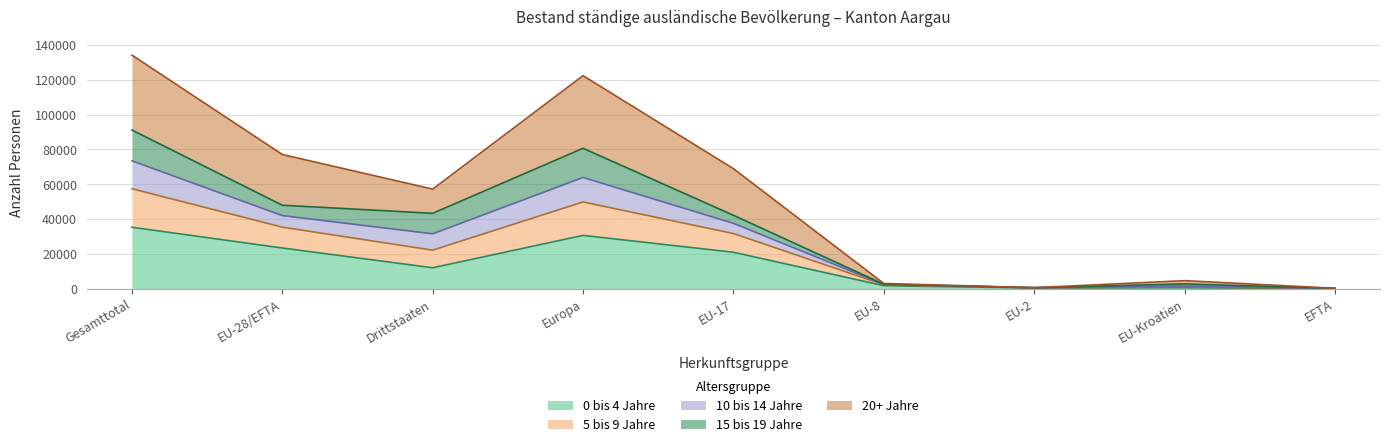

At which category does 0 bis 4 Jahre reach its first local valley?

Drittstaaten